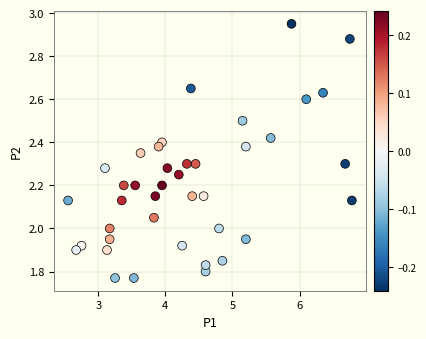

What is the range of Y values (max minus min)?

1.2